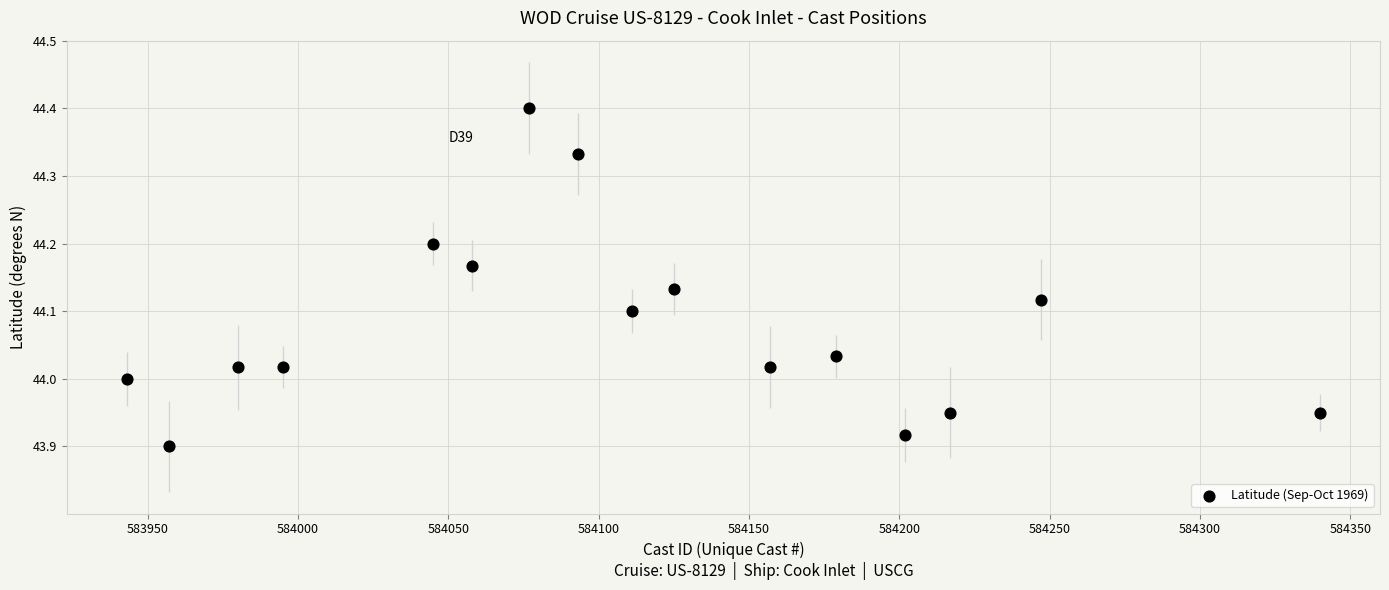

Count the number of points in this scatter plot.

16